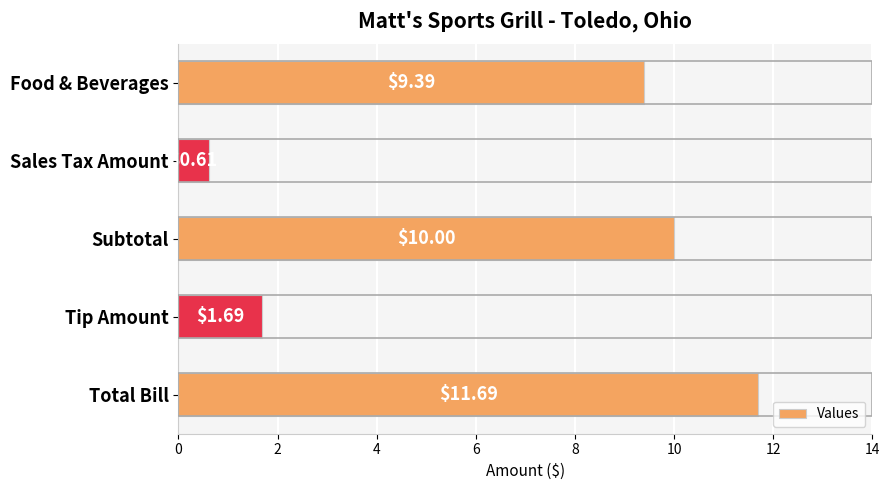

What is the greatest value displayed?

11.7